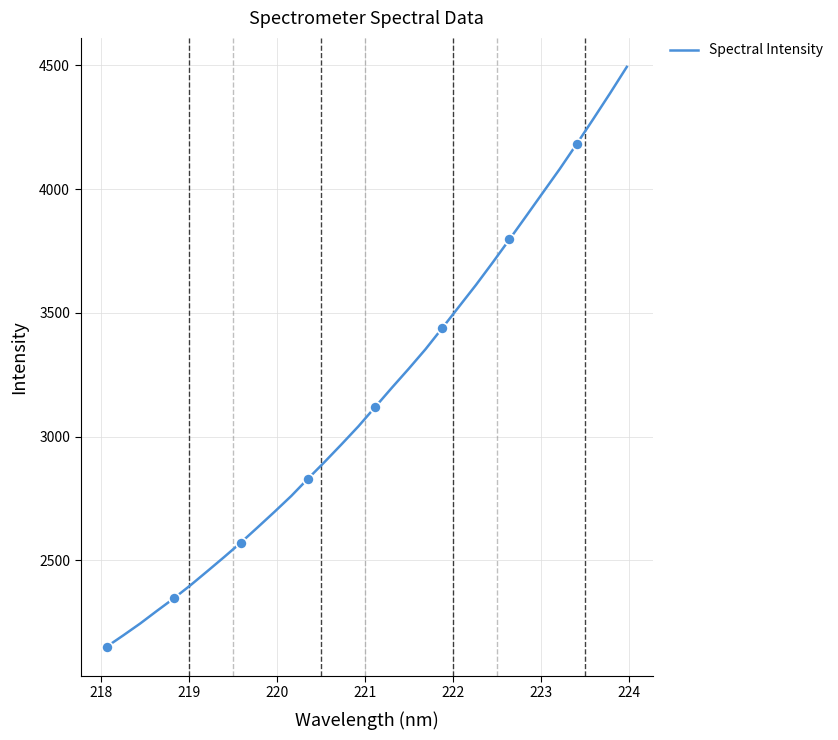

What is the minimum value for Spectral Intensity?

2151.2